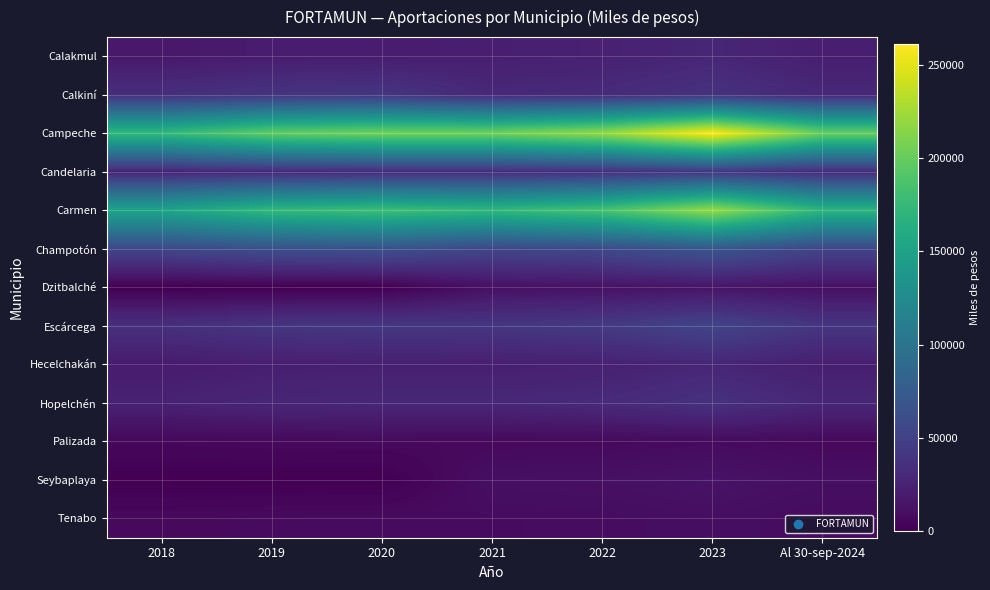

Which series changed the most between 2018 and 2019?

Campeche